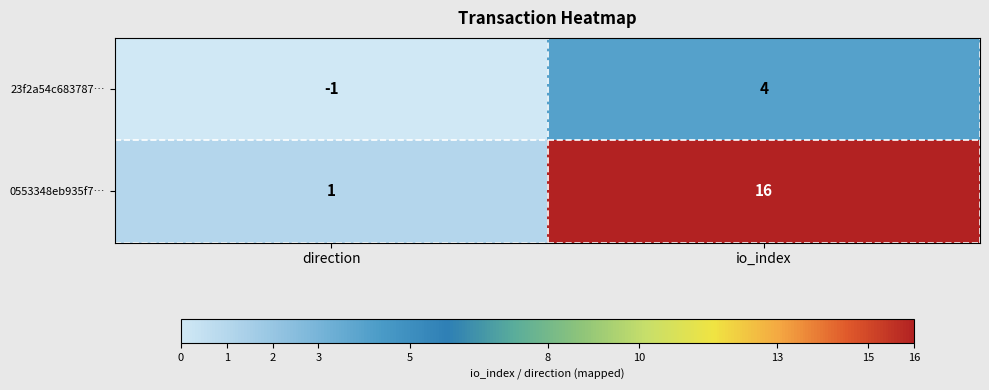

The value of 23f2a54c683787… at direction is -1. True or false?

True